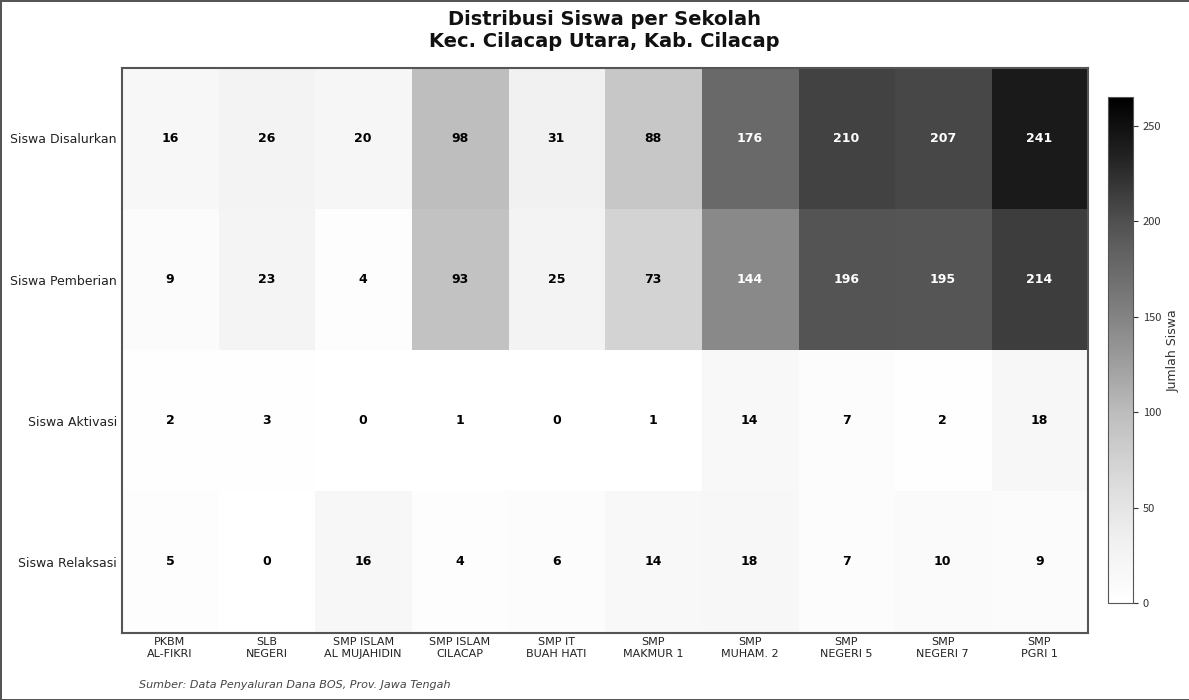

What is the maximum value for Siswa Aktivasi?

18